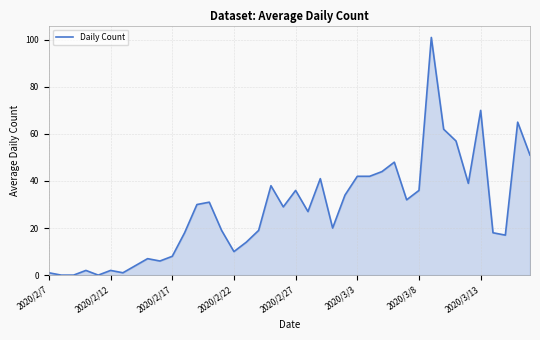

What is the maximum value shown in the chart?

101